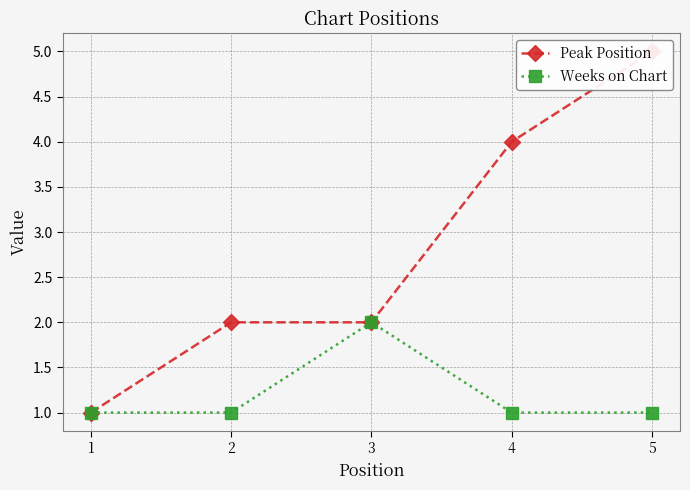

How many data points does each series have?

5